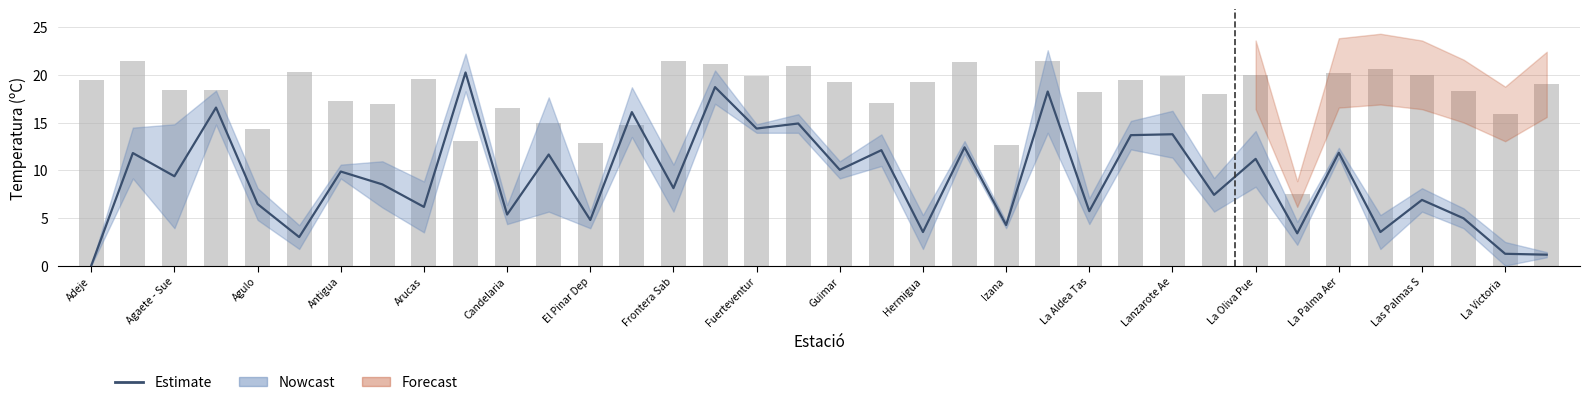

How many values in the Estimate series are below 9?

18